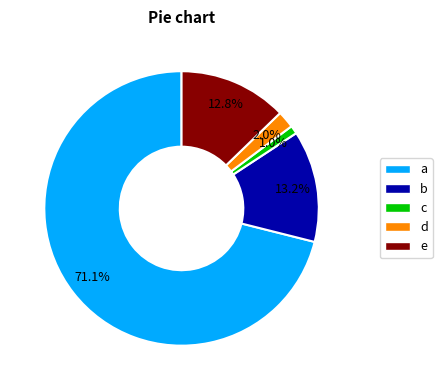

To the nearest percent, what is the average slice percentage?

20%